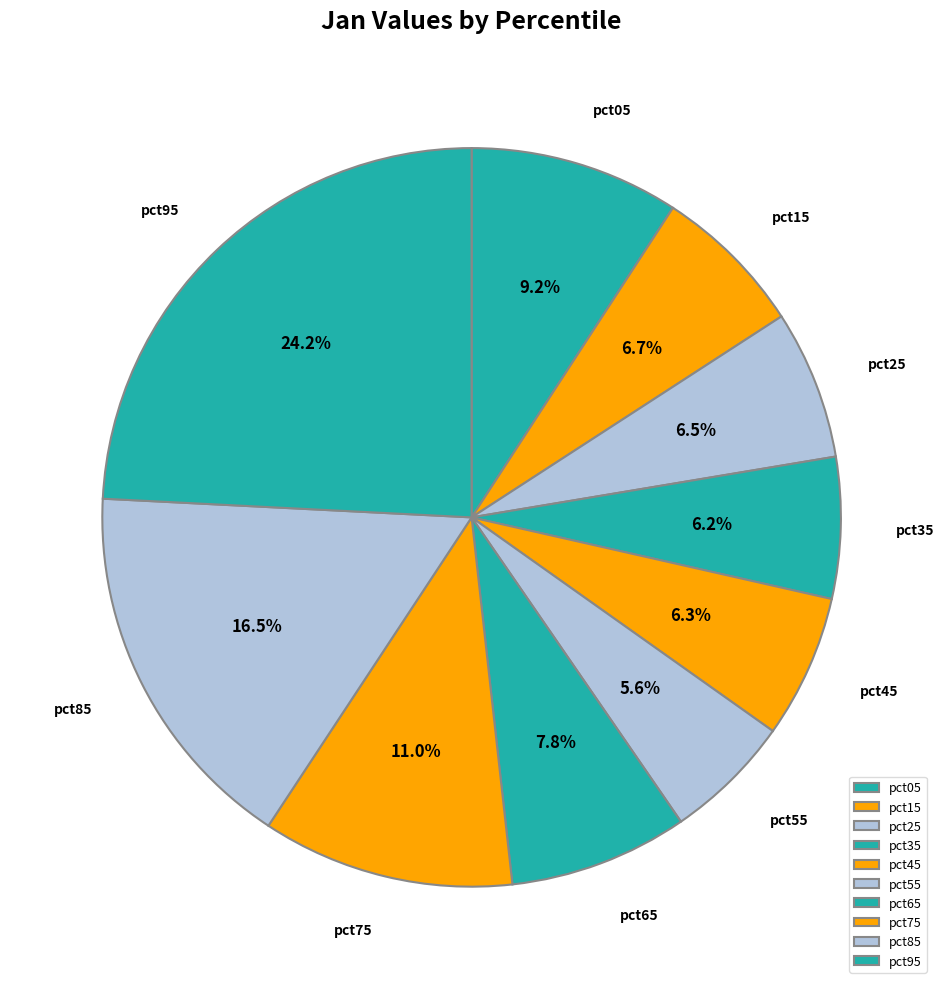

Which slice is the largest?

pct95